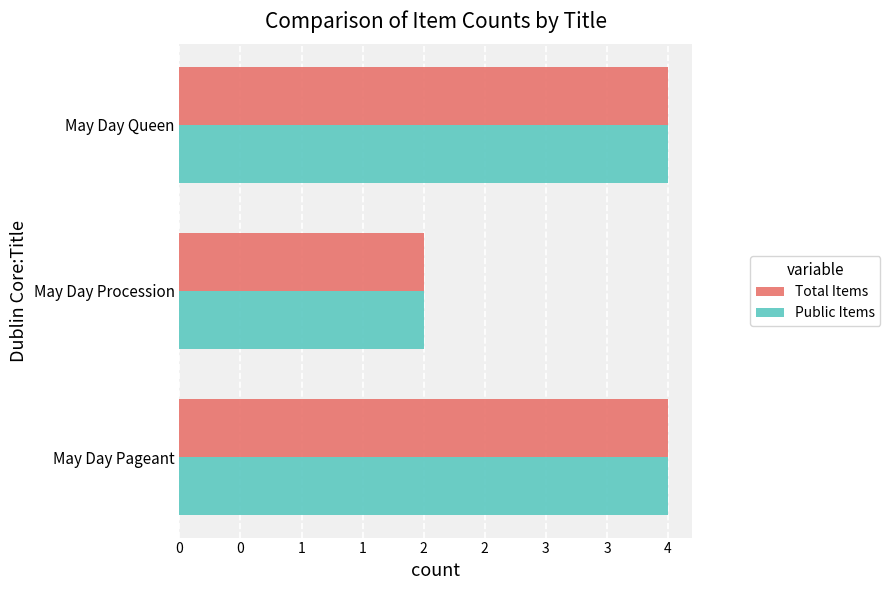

What are all the series names shown in the legend?

Total Items, Public Items